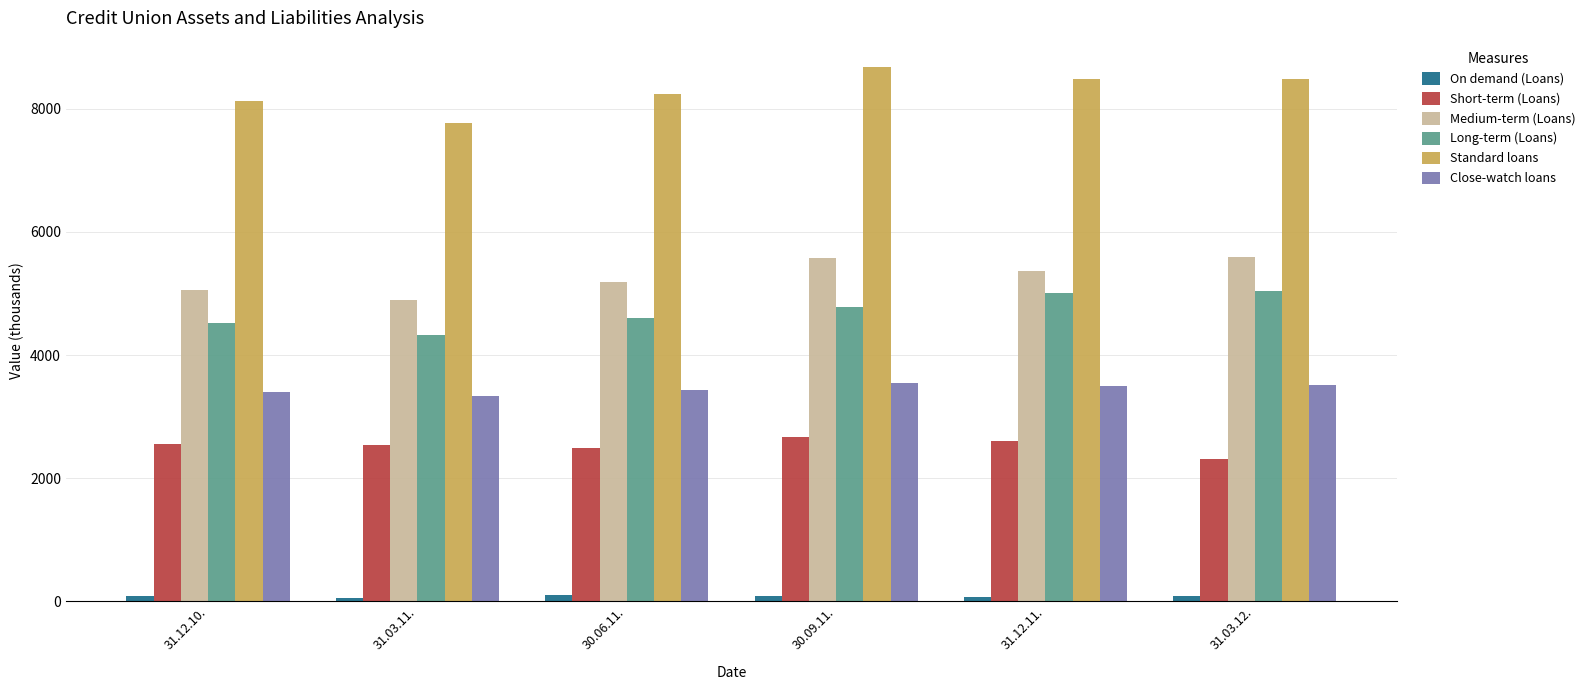

At how many categories does at least one series exceed 4567?

6